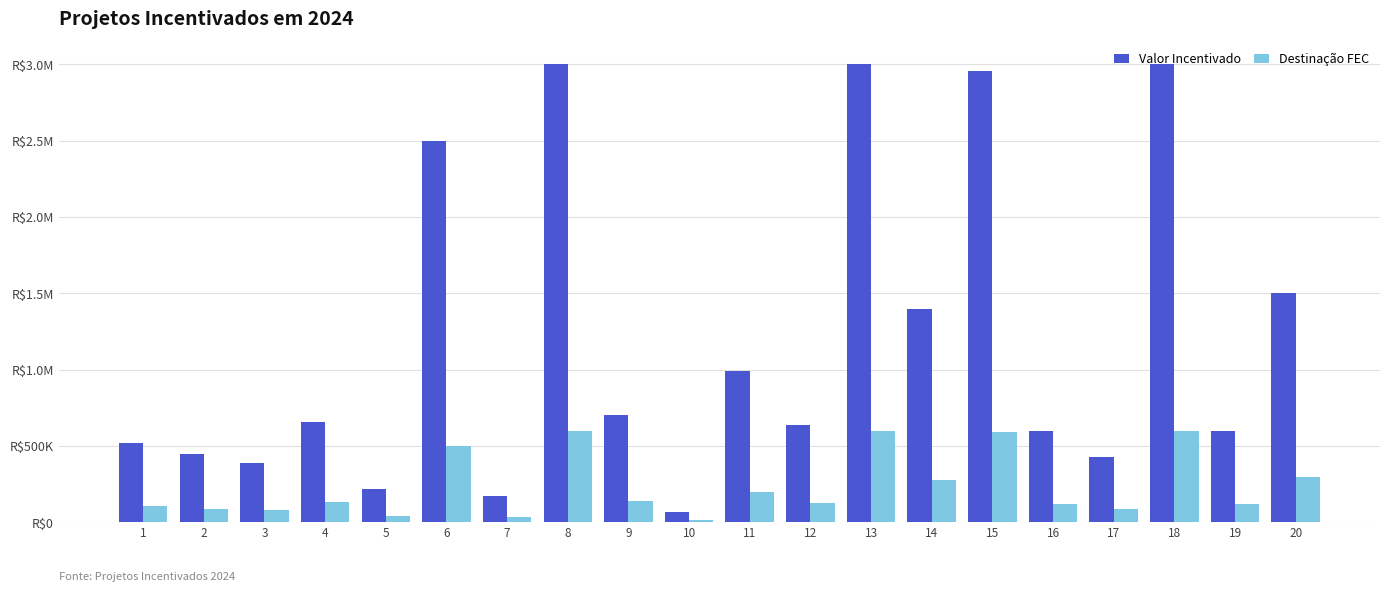

Rank the series by their average value, from highest to lowest.

Valor Incentivado, Destinação FEC